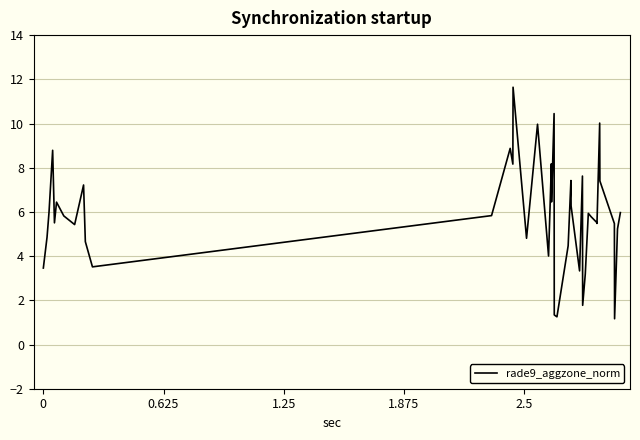

What is the greatest value displayed?

11.6